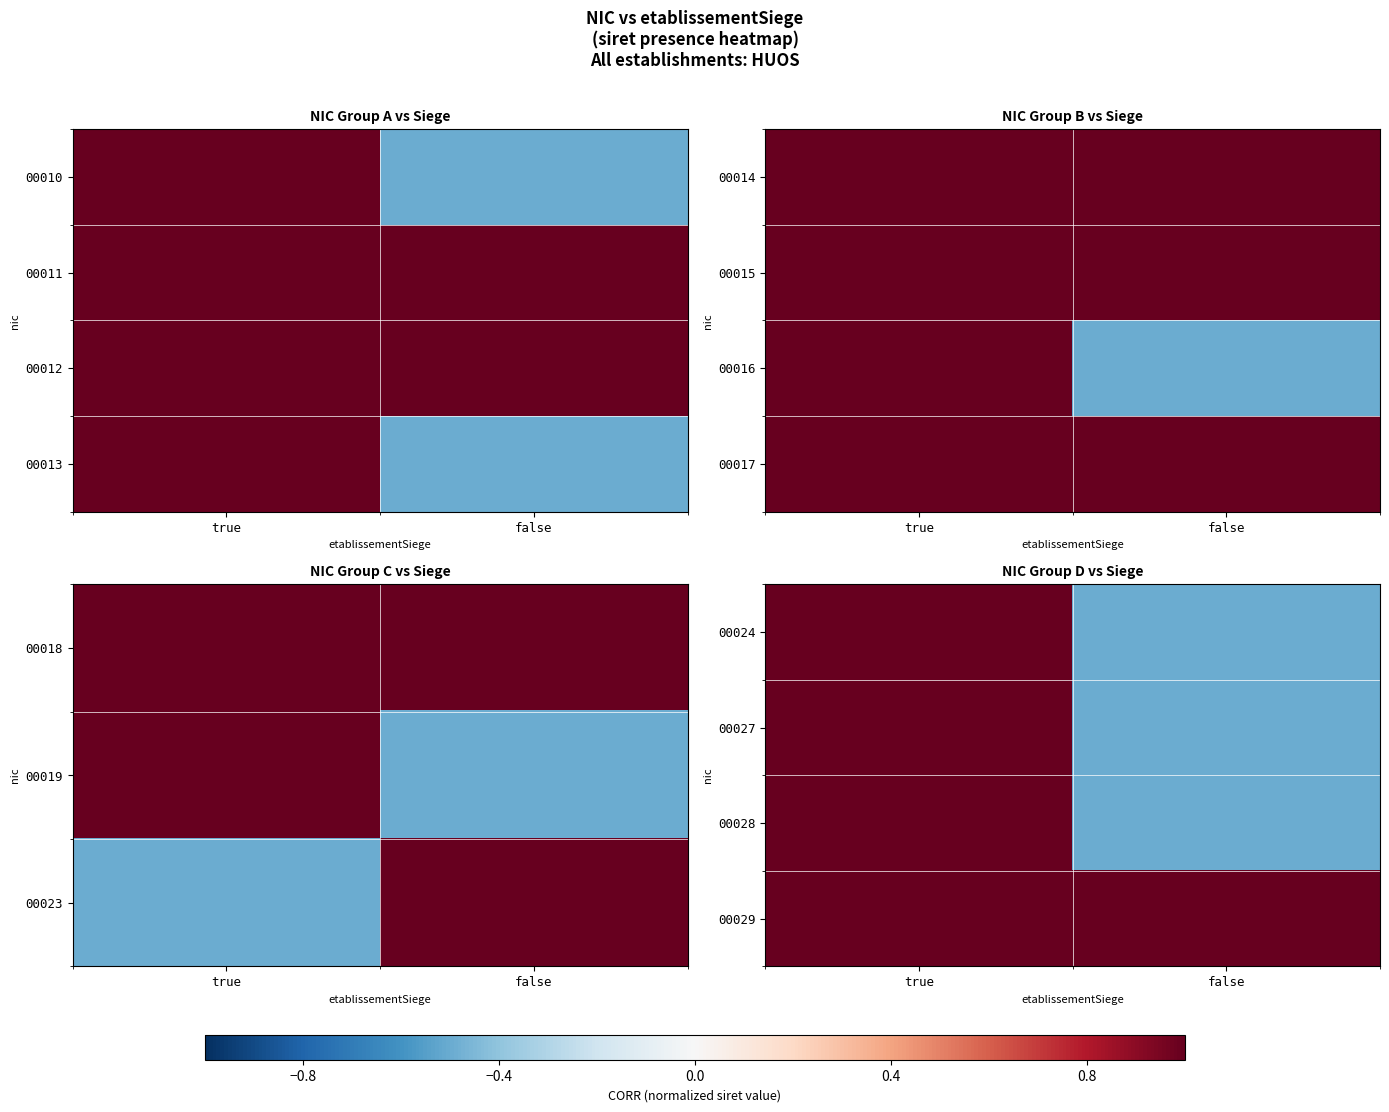

How many positive values does the 00027 series have?

1